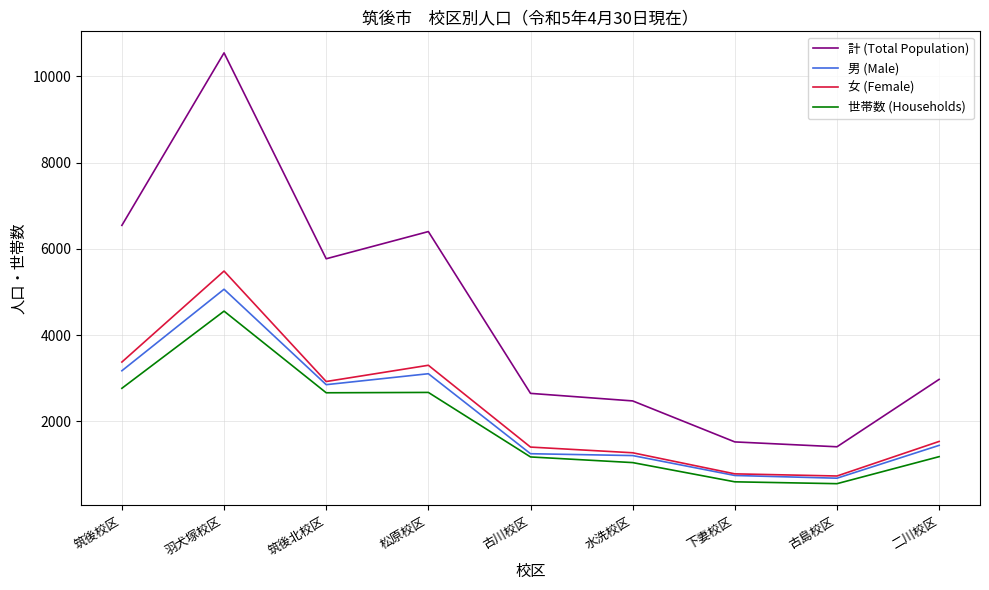

Where does the 女 (Female) series first go above 1531?

筑後校区